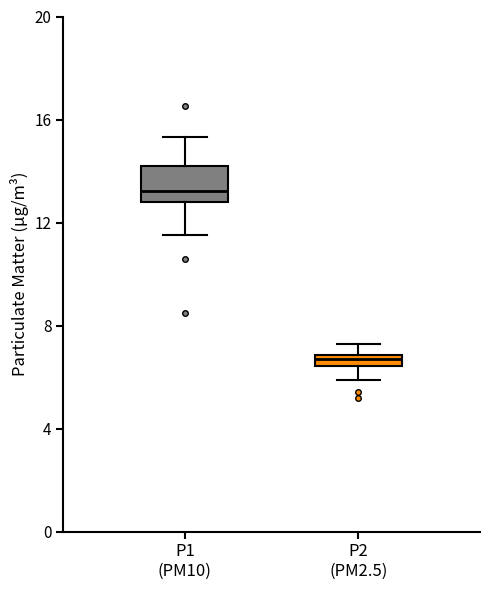

Where is the lower edge of the box for P2 (PM2.5) on the y-axis? The values are not printed on the chart, so give them approximately, as read against the axis.

6.5